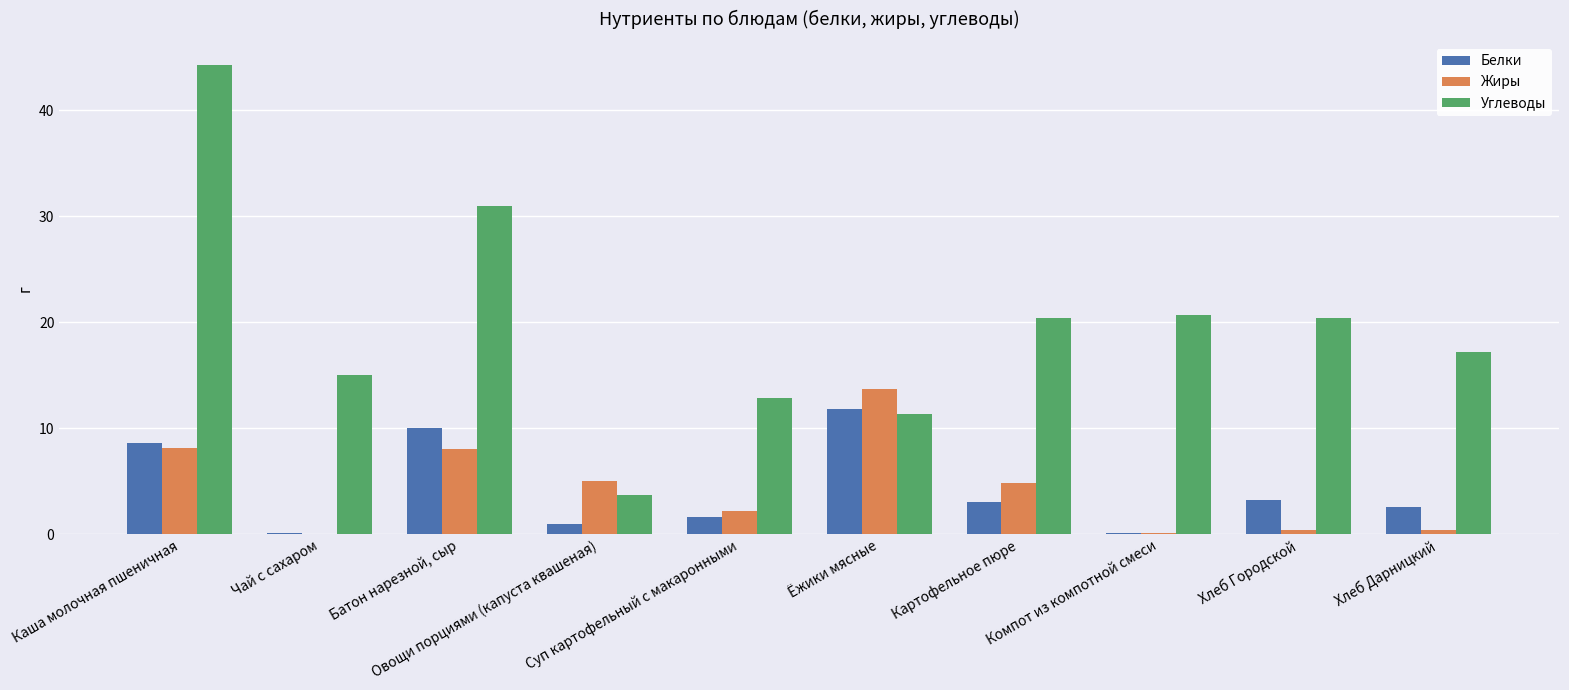

What is the maximum value shown in the chart?

44.3